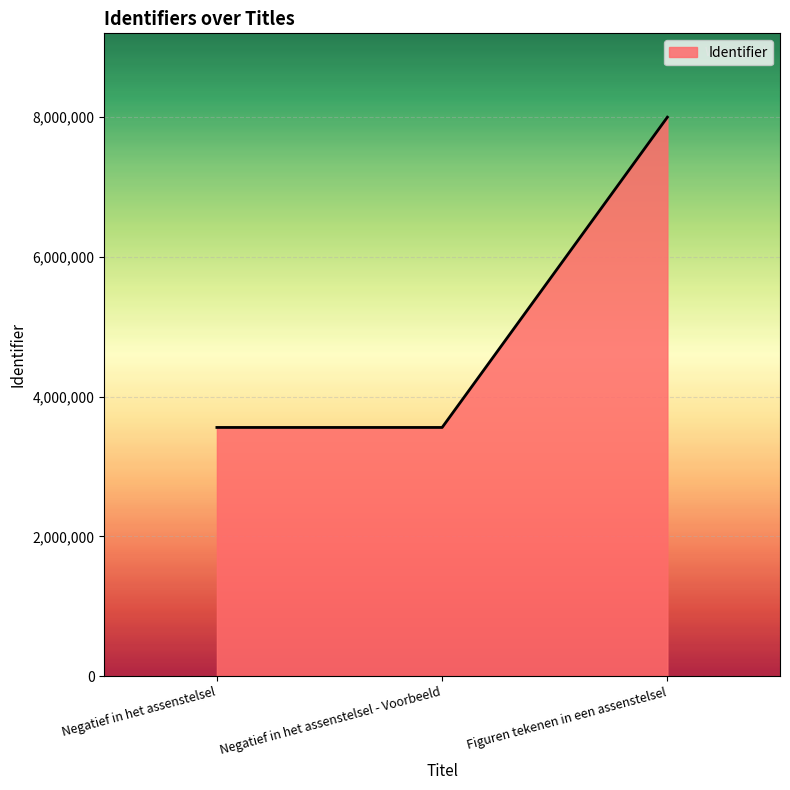

What is the difference between the maximum and second lowest values?

4438775